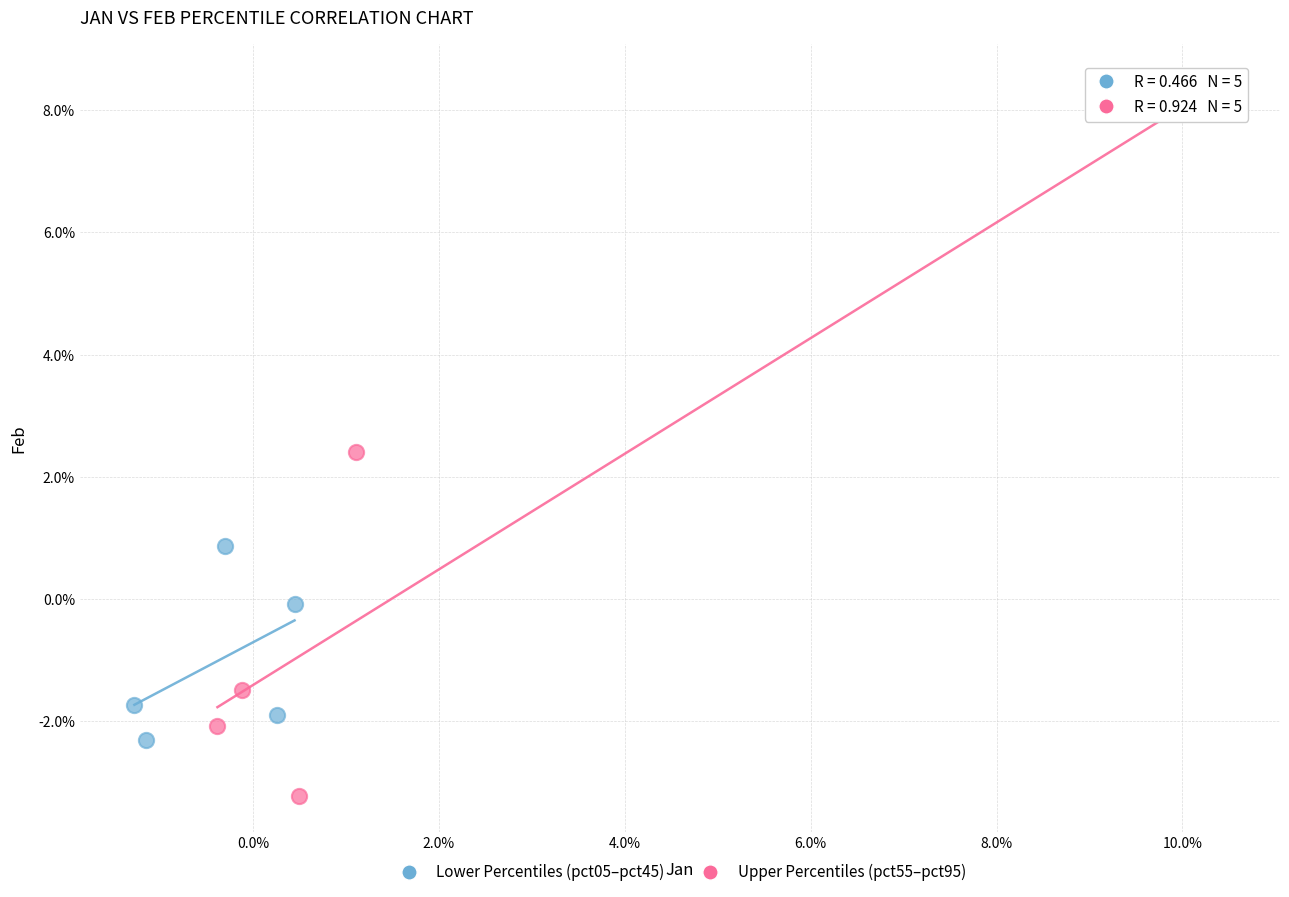

Which series contains the highest Y value?

Upper Percentiles (pct55–pct95)